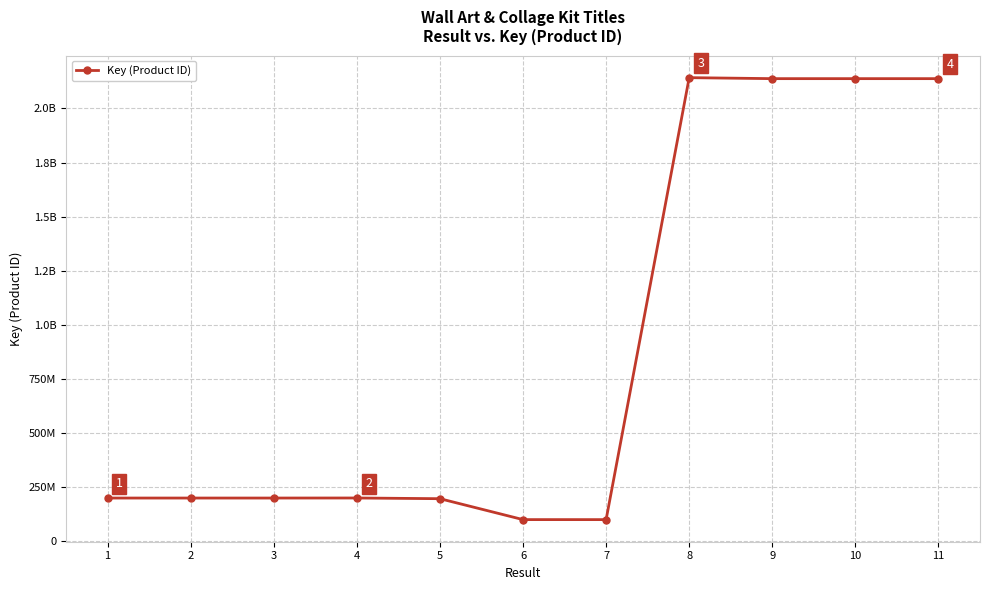

What is the sum of all values?

9753511997